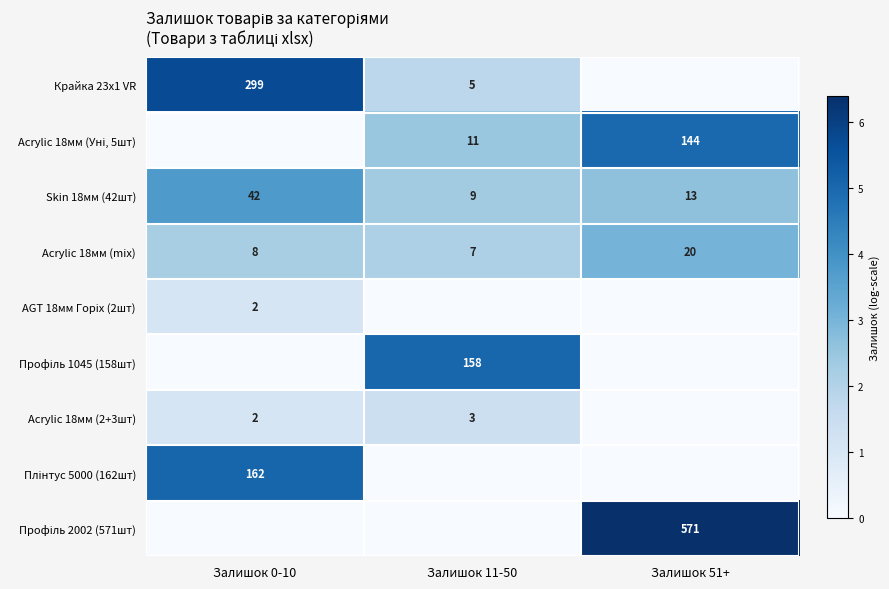

At which category is the sum across all series the highest?

Залишок 0-10